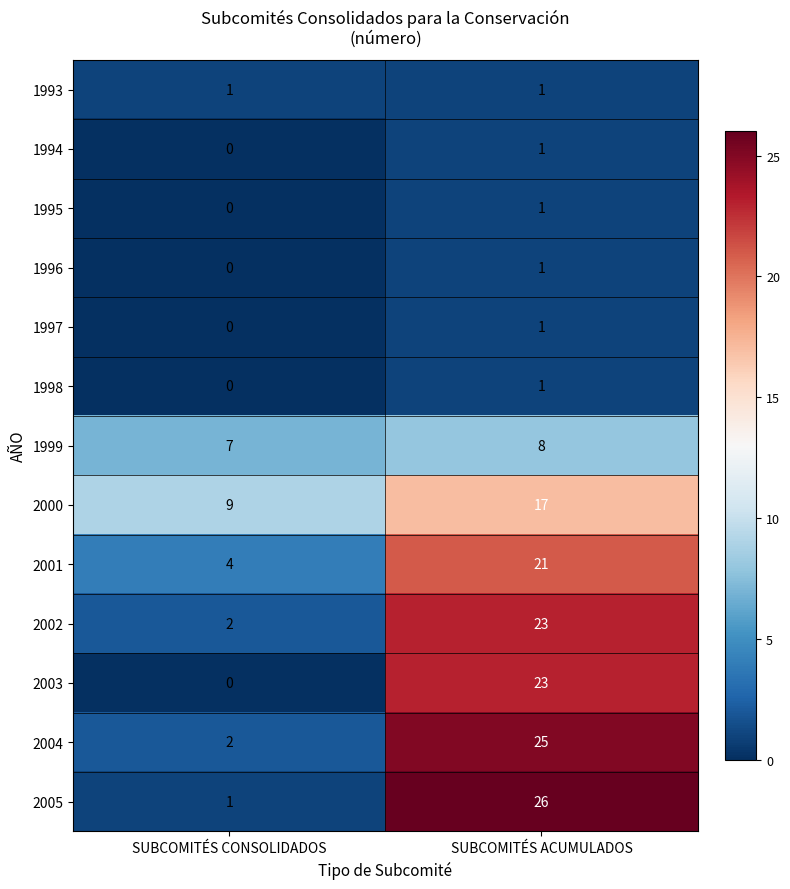

Which series has the widest spread of values?

2005